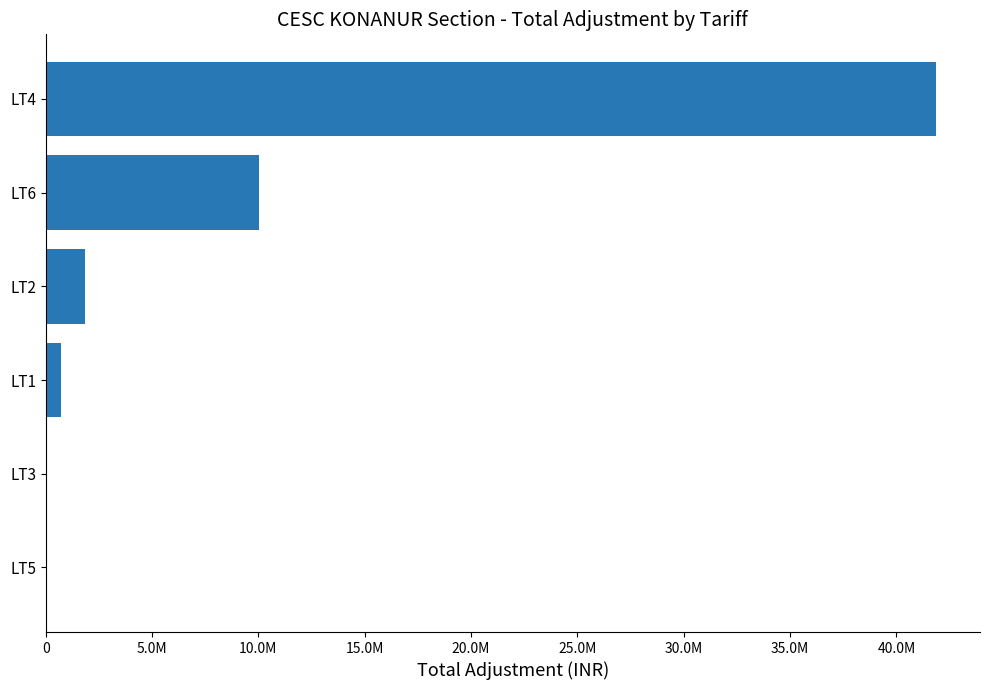

At which category does the chart reach its peak across all series?

LT4